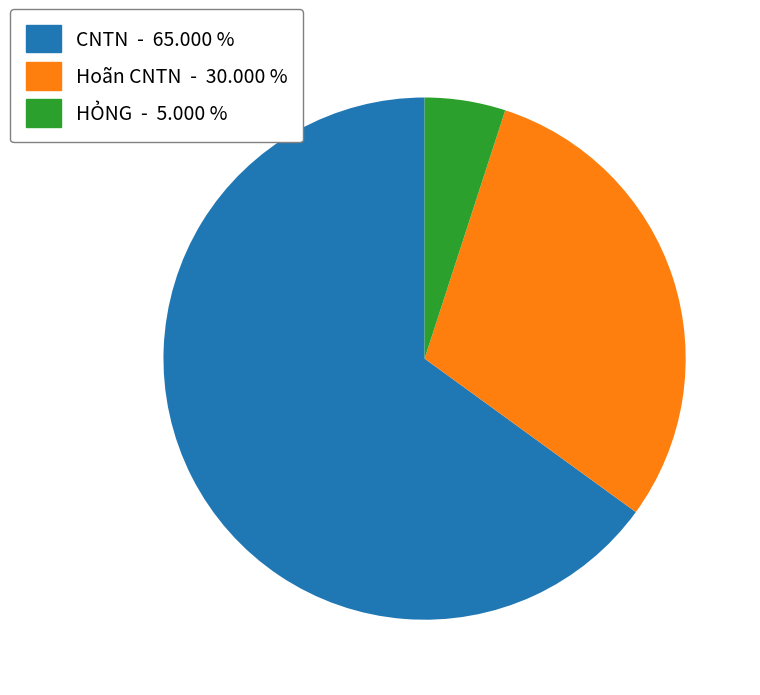

What is the majority slice?

CNTN